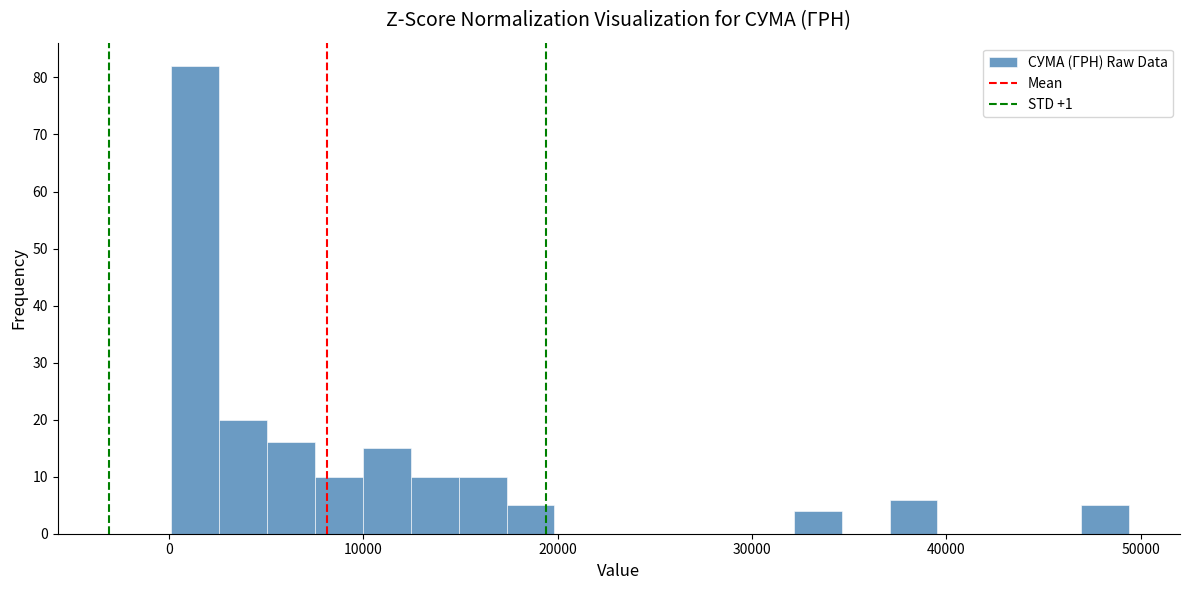

Around what value on the x-axis is the tallest bar? Give the approximate position of its centre, as read against the axis.

1000